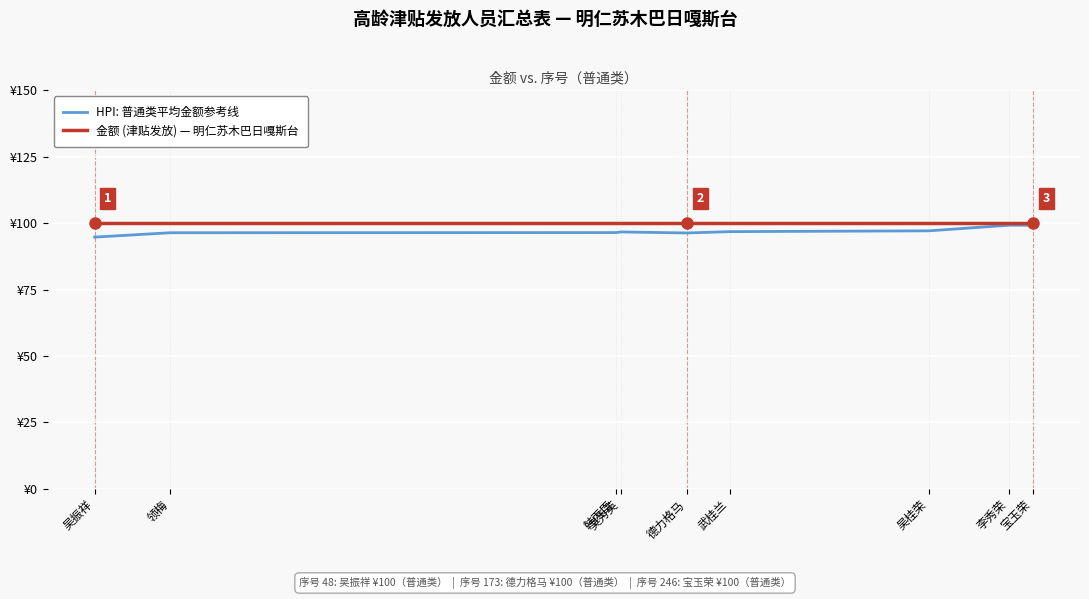

At which label does 金额 (津贴发放) — 明仁苏木巴日嘎斯台 reach its peak?

吴振祥